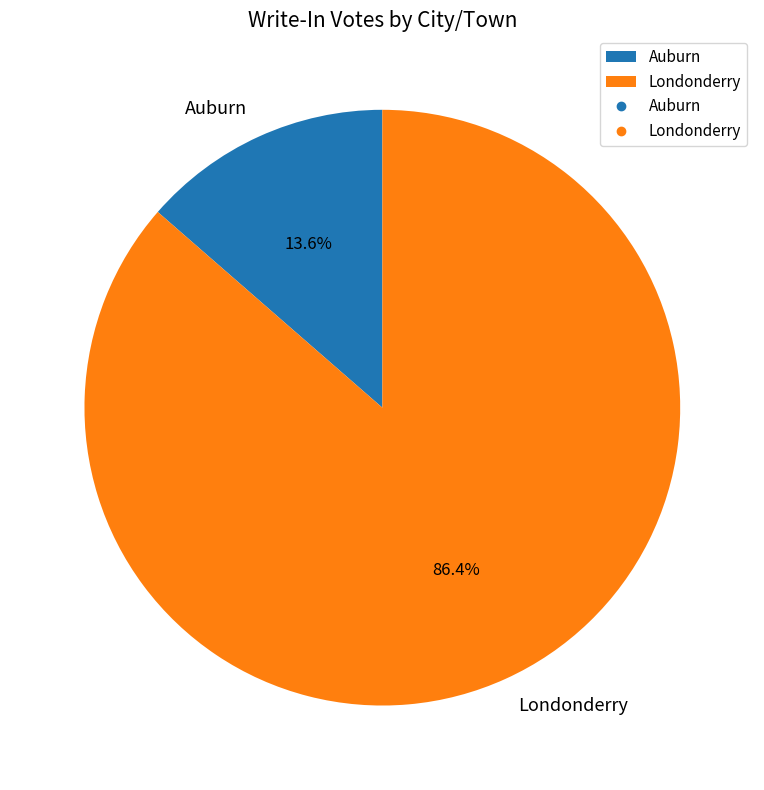

To the nearest percent, what is the average slice percentage?

50%